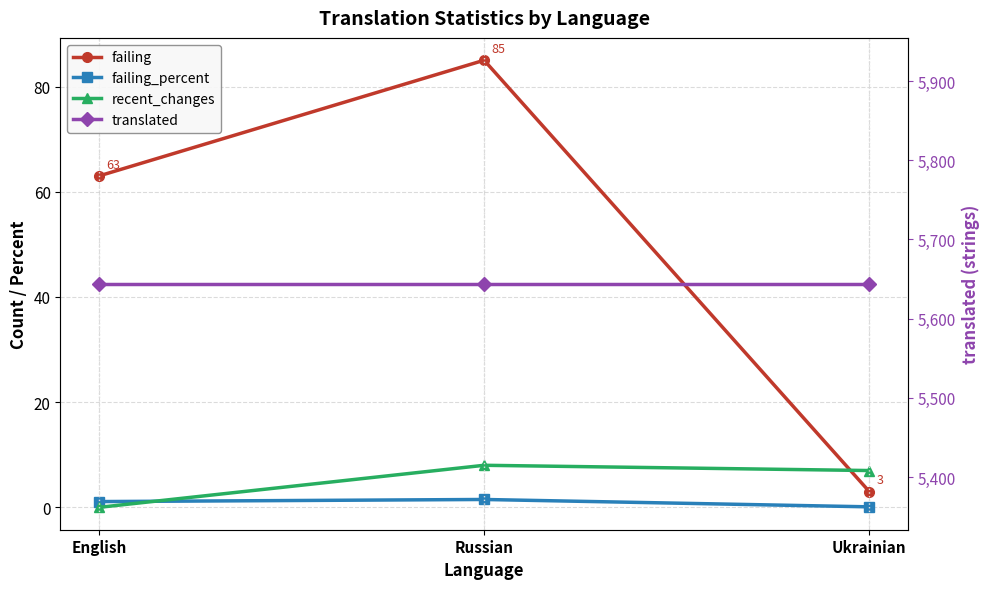

The value of failing at Ukrainian is 4.6. True or false?

False